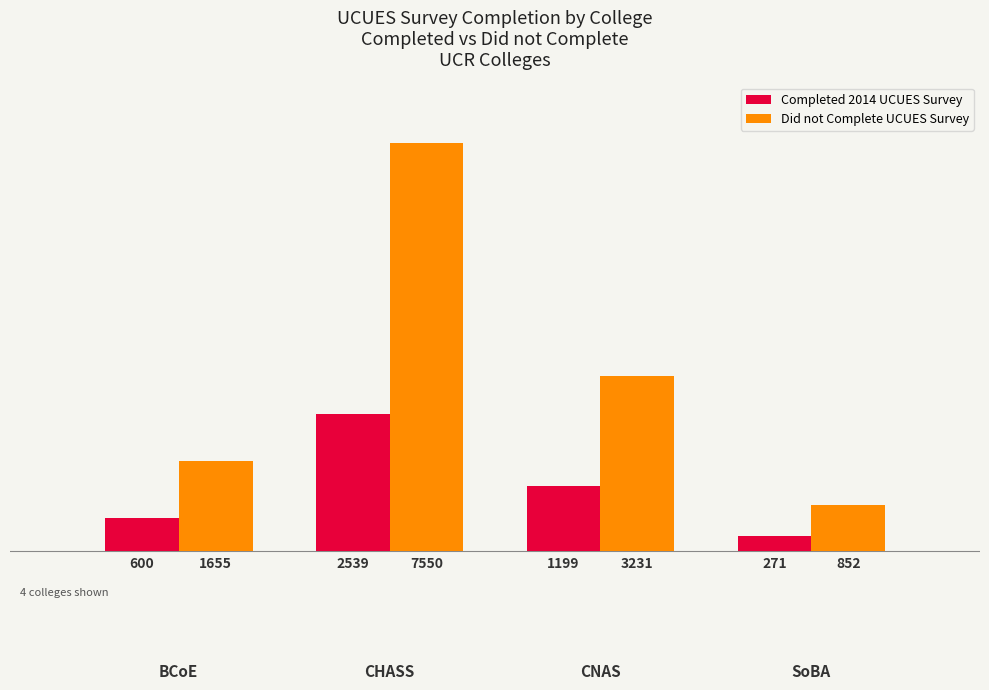

List the series in order of their peak value, lowest first.

Completed 2014 UCUES Survey, Did not Complete UCUES Survey